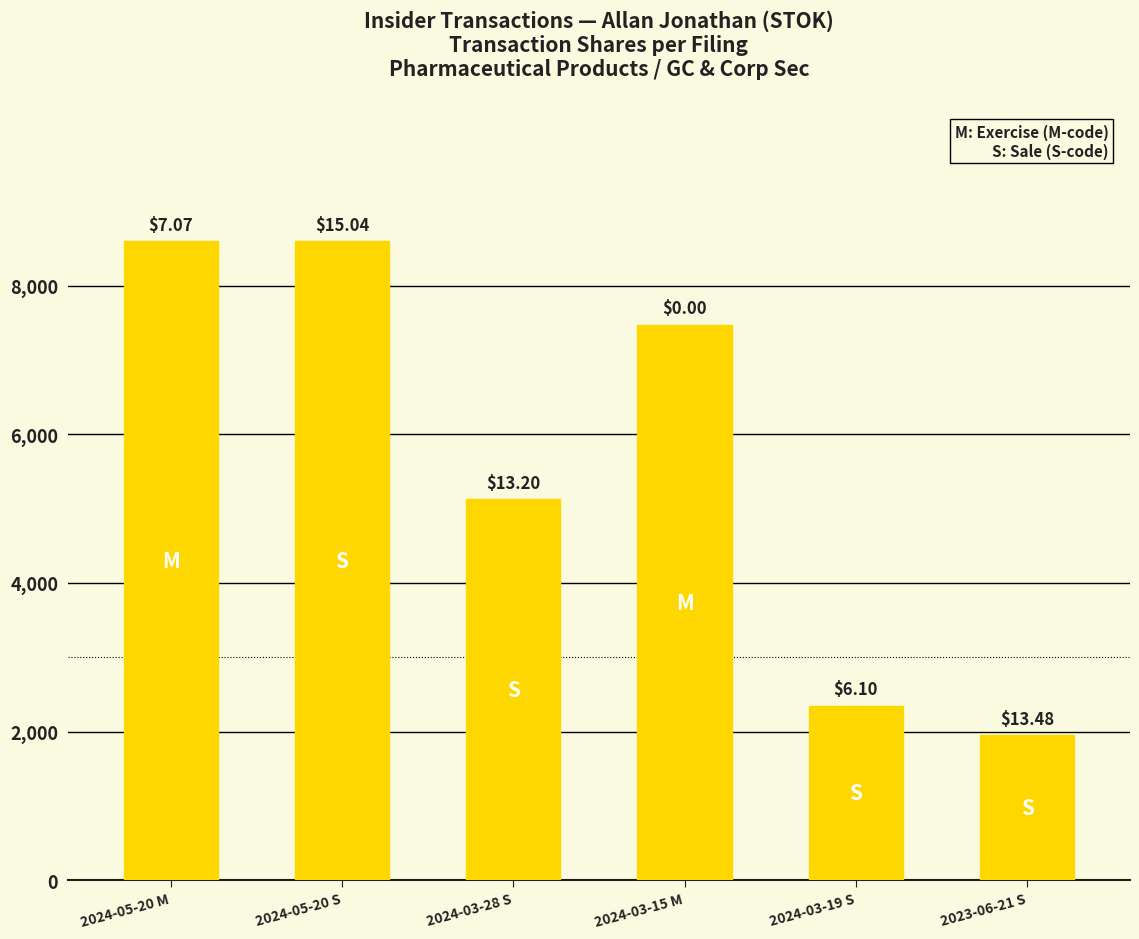

True or false: the data shows 8599 at 2024-05-20 M.

True